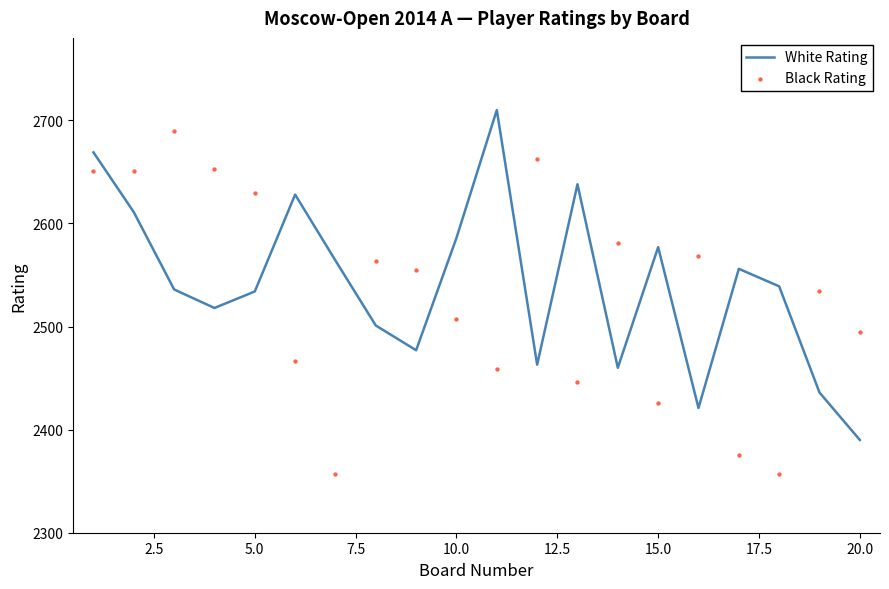

Which series reaches the maximum Y coordinate?

White Rating